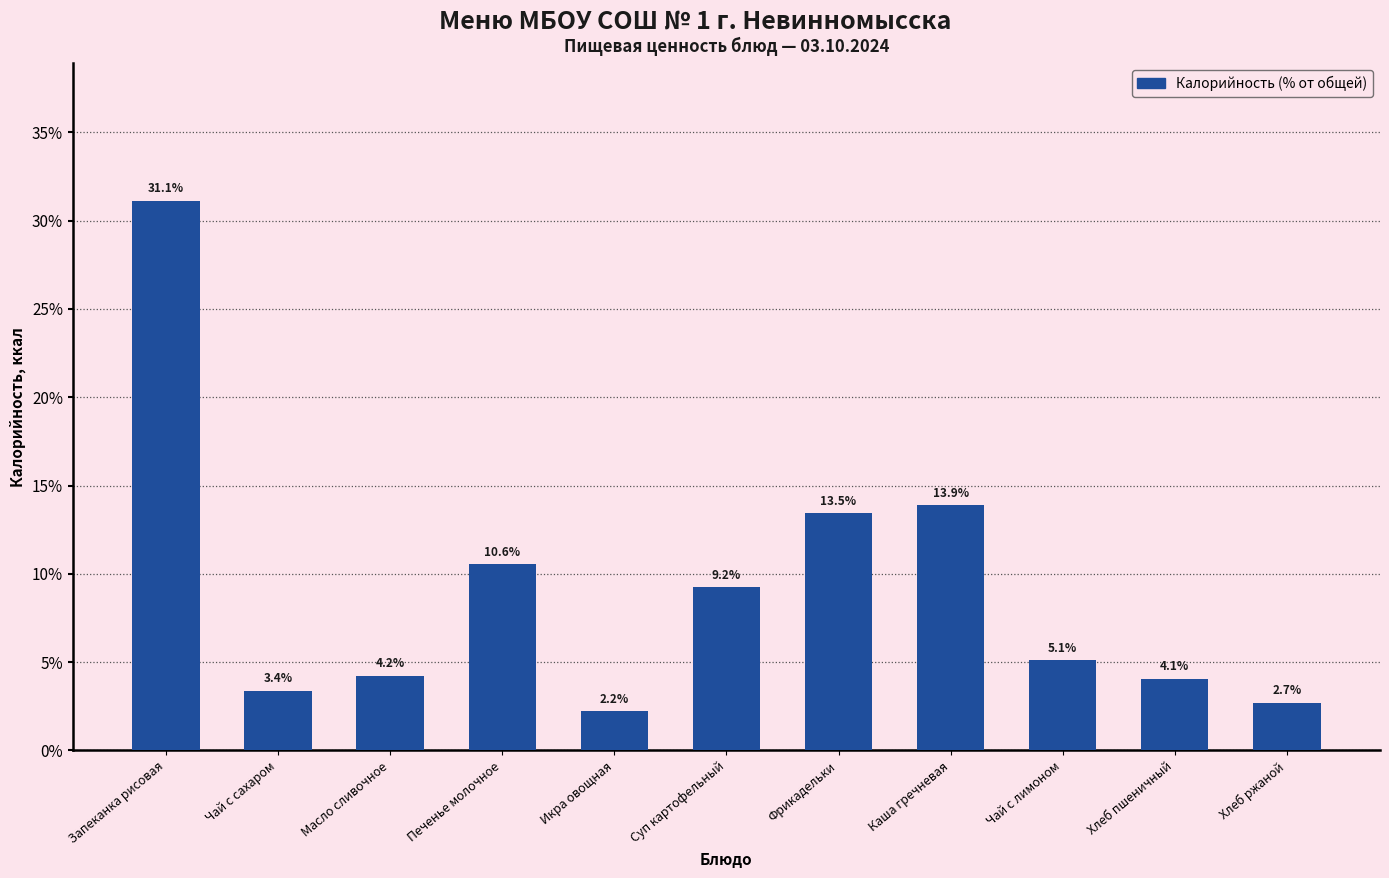

Reading left to right, list all the values displayed in this chart.

31.1	3.4	4.2	10.6	2.2	9.2	13.5	13.9	5.1	4.1	2.7